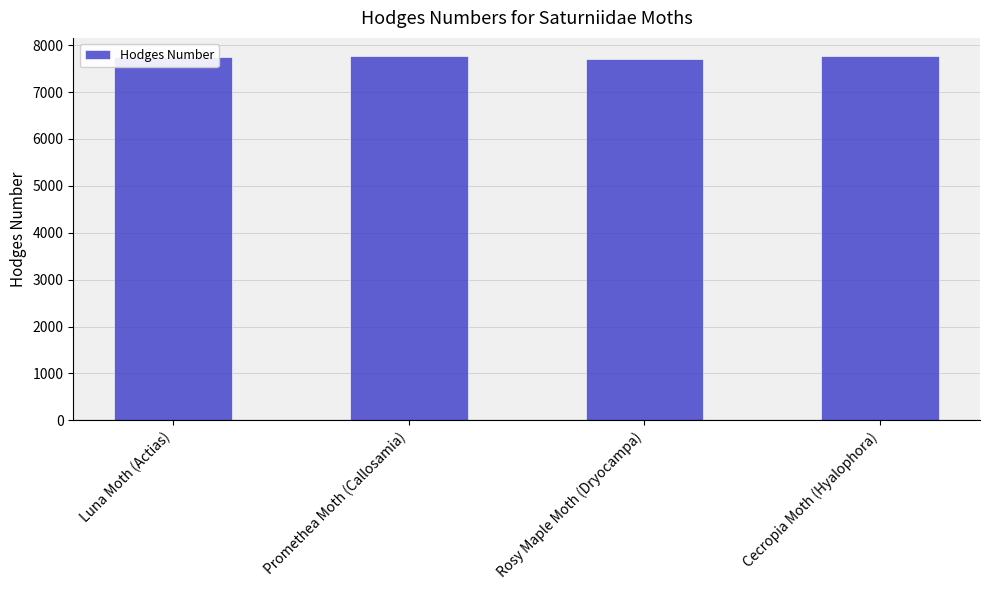

What is the label of the 3rd bar from the right?

Promethea Moth (Callosamia)